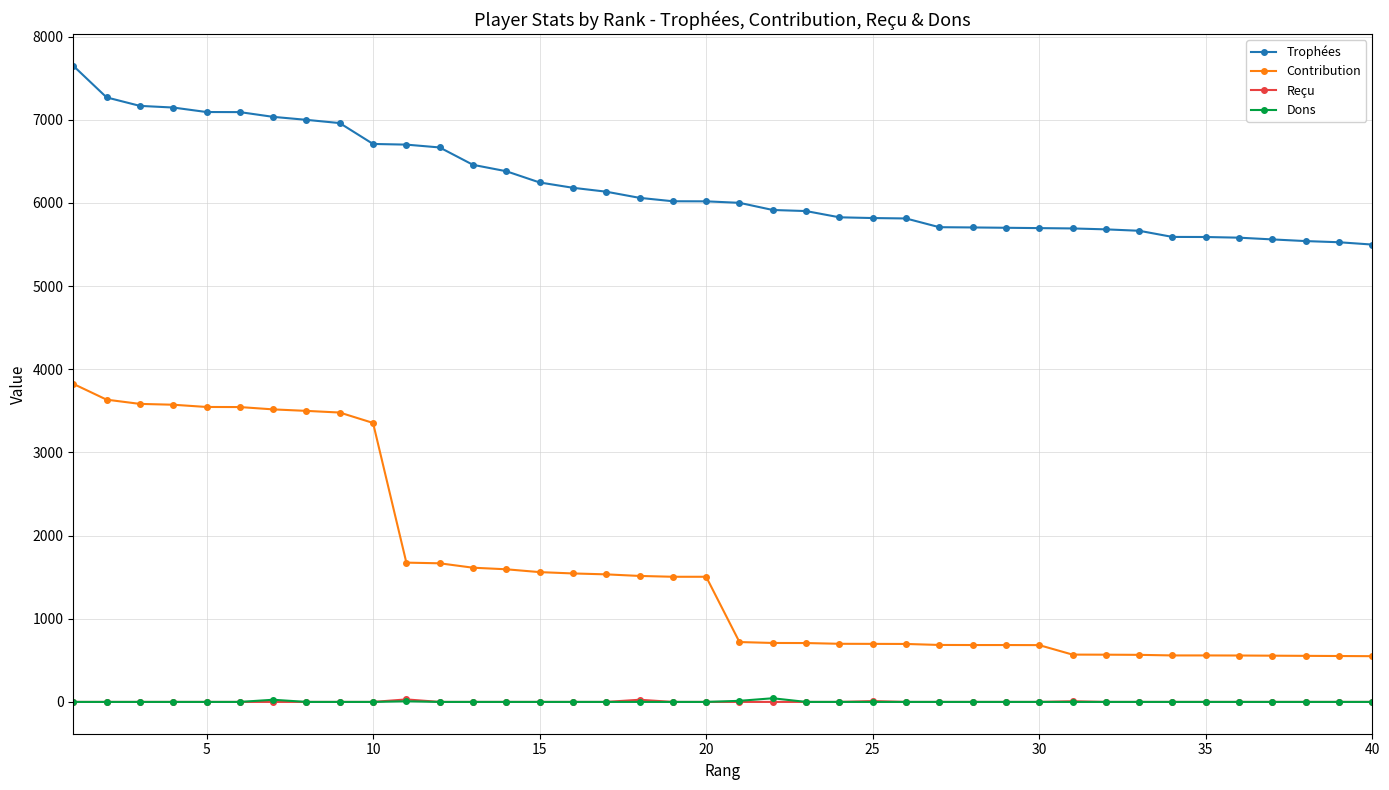

How many data points does each series have?

40